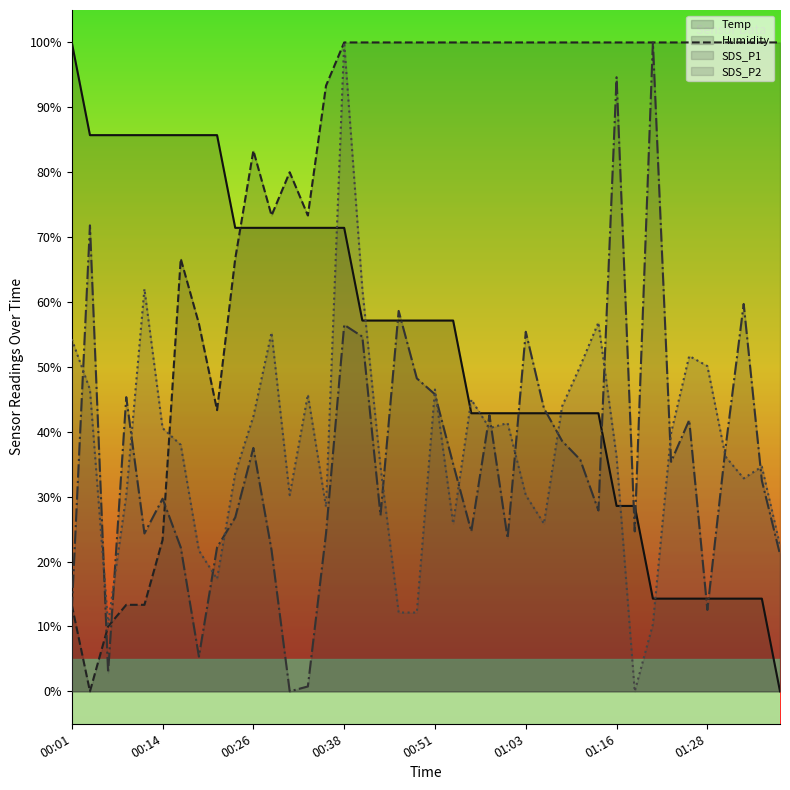

What are all the series names shown in the legend?

Temp, Humidity, SDS_P1, SDS_P2